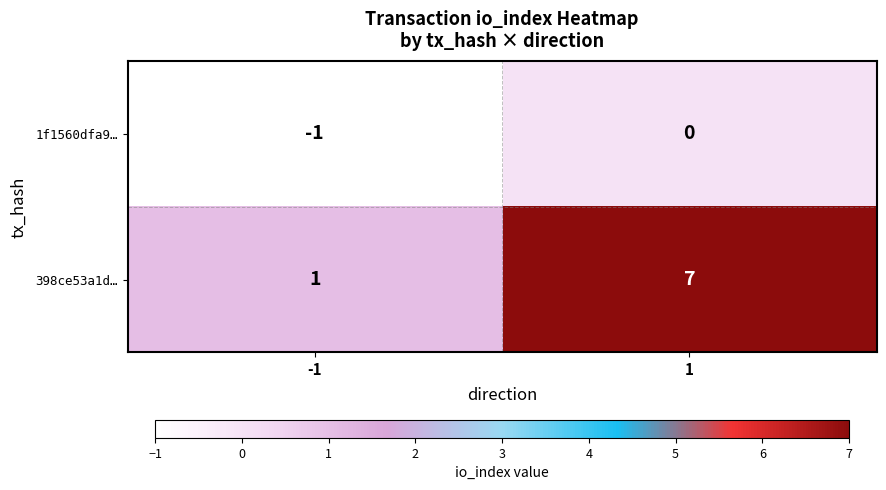

Rank the series by their maximum value, from lowest to highest.

1f1560dfa9…, 398ce53a1d…